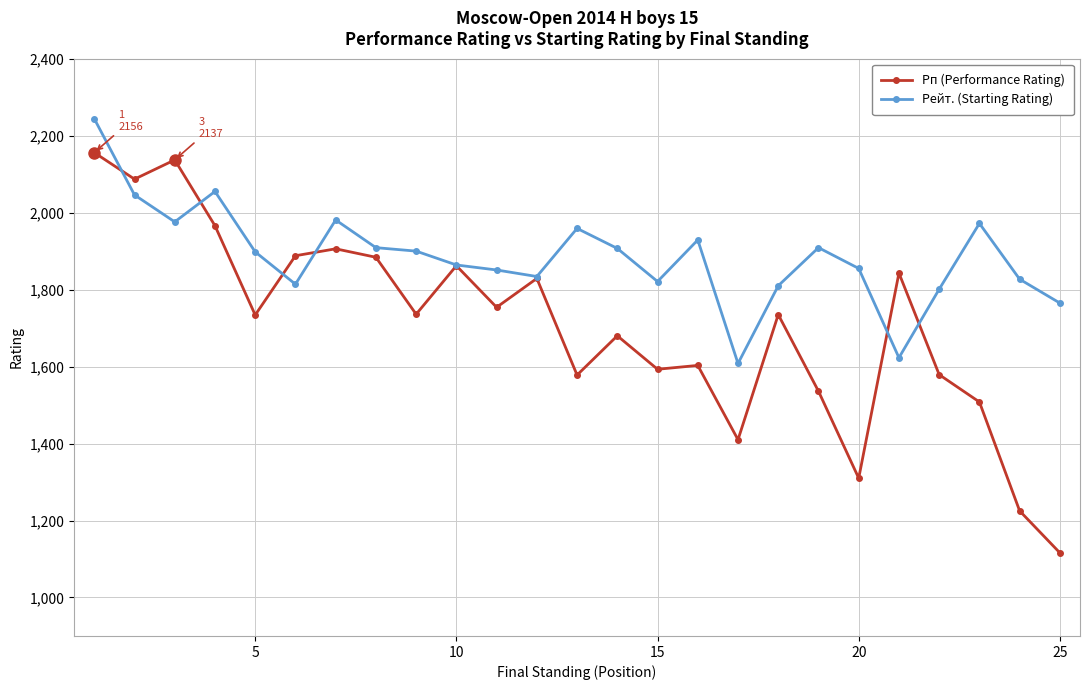

What is the sum of all Рп (Performance Rating) values?

42655